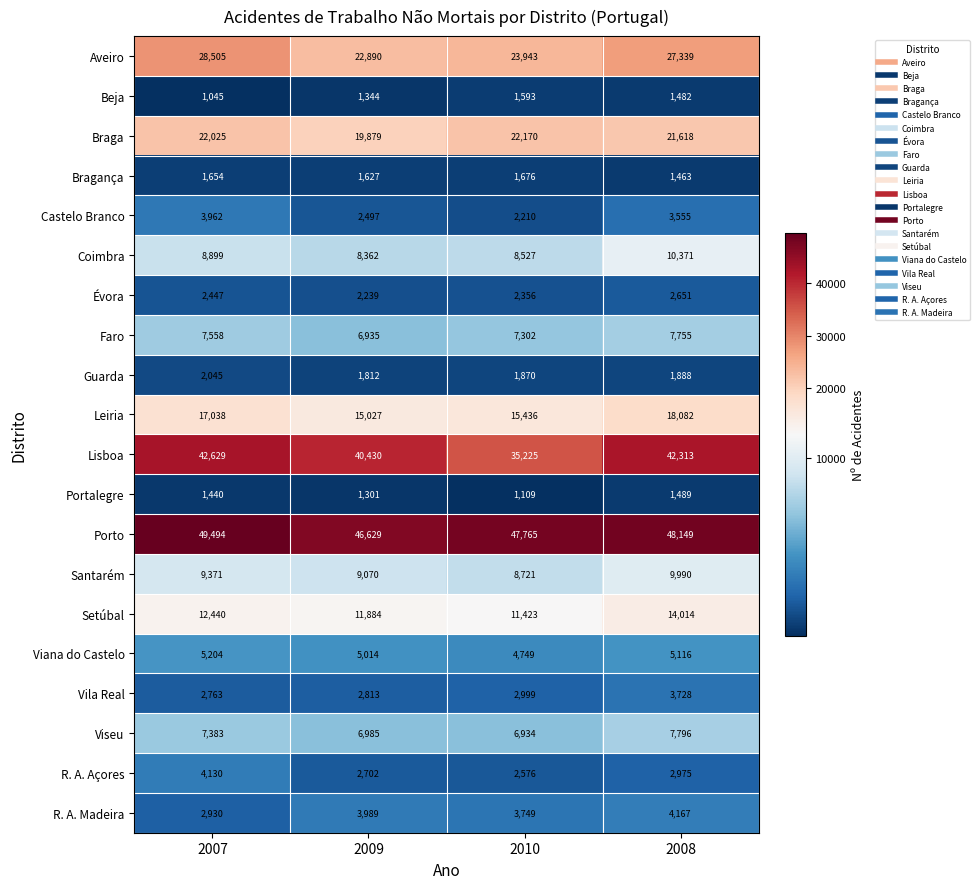

Rank the series at 2009 from highest to lowest value.

Porto, Lisboa, Aveiro, Braga, Leiria, Setúbal, Santarém, Coimbra, Viseu, Faro, Viana do Castelo, R. A. Madeira, Vila Real, R. A. Açores, Castelo Branco, Évora, Guarda, Bragança, Beja, Portalegre